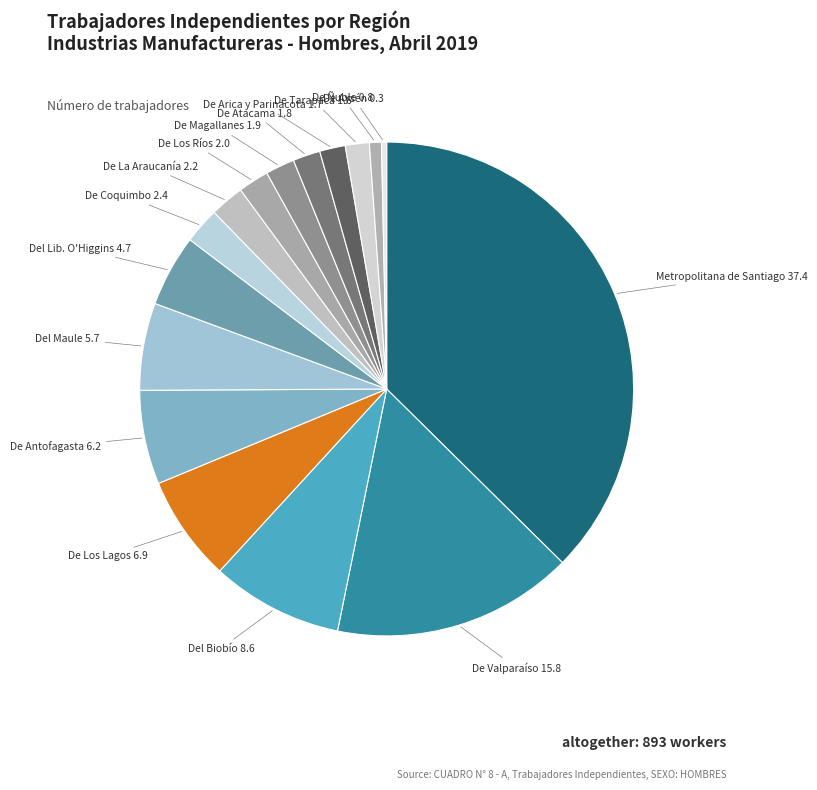

To the nearest percent, what is the difference between the largest and smallest slice percentages?

37%